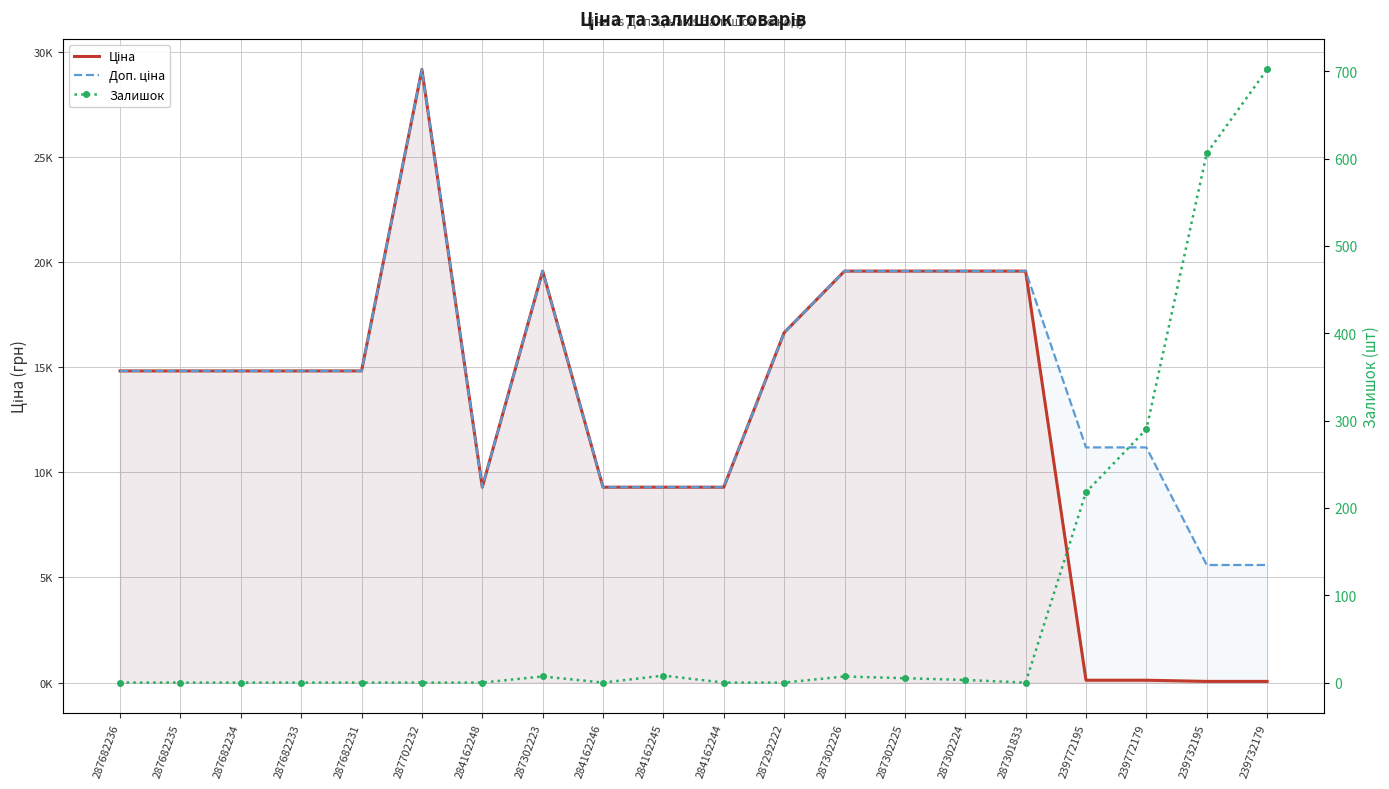

What is the minimum value for Ціна?

55.9